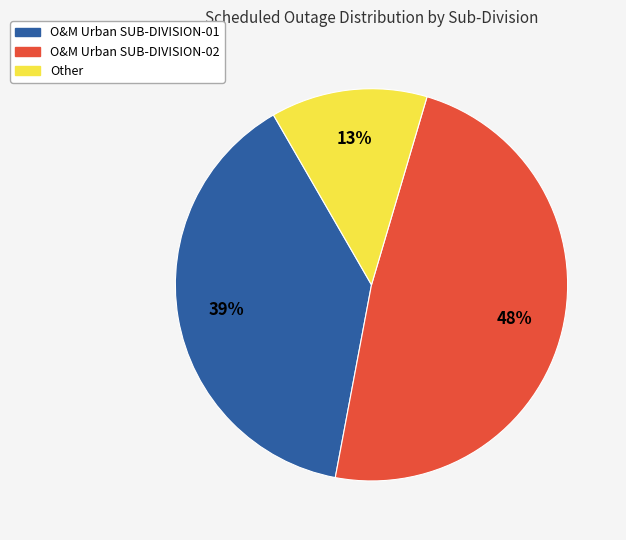

How many slices are in this pie chart?

3